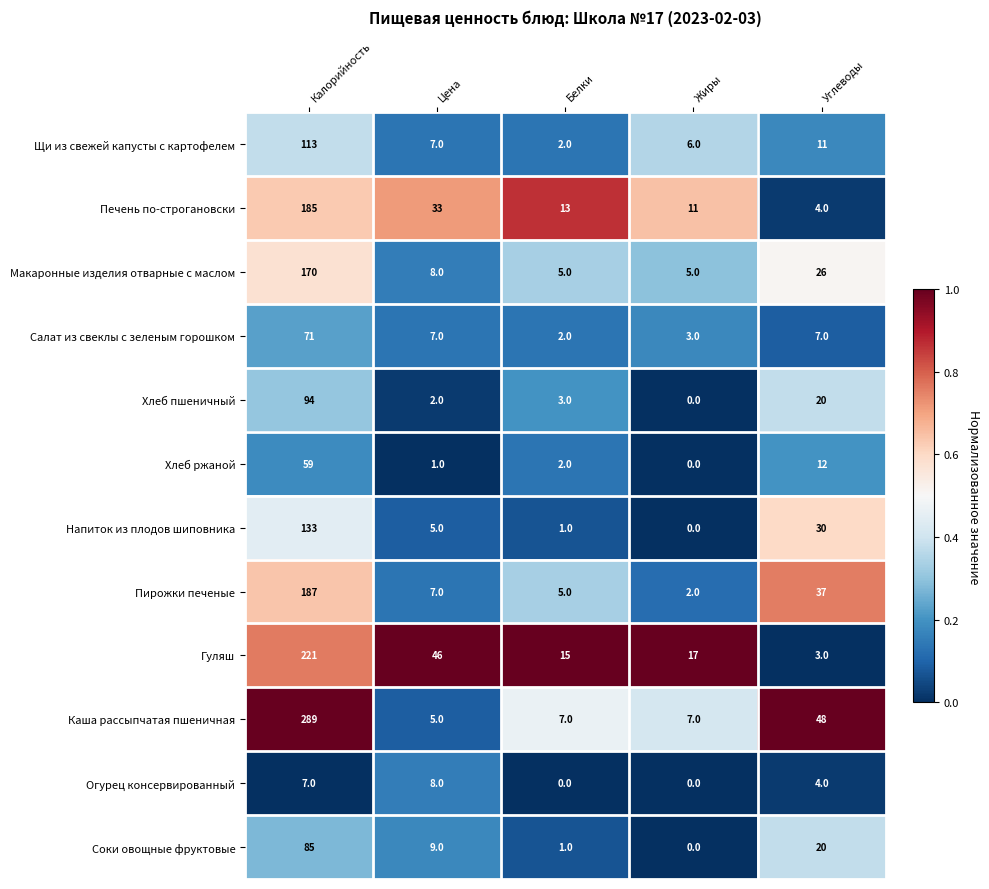

At how many categories does at least one series exceed 8?

5